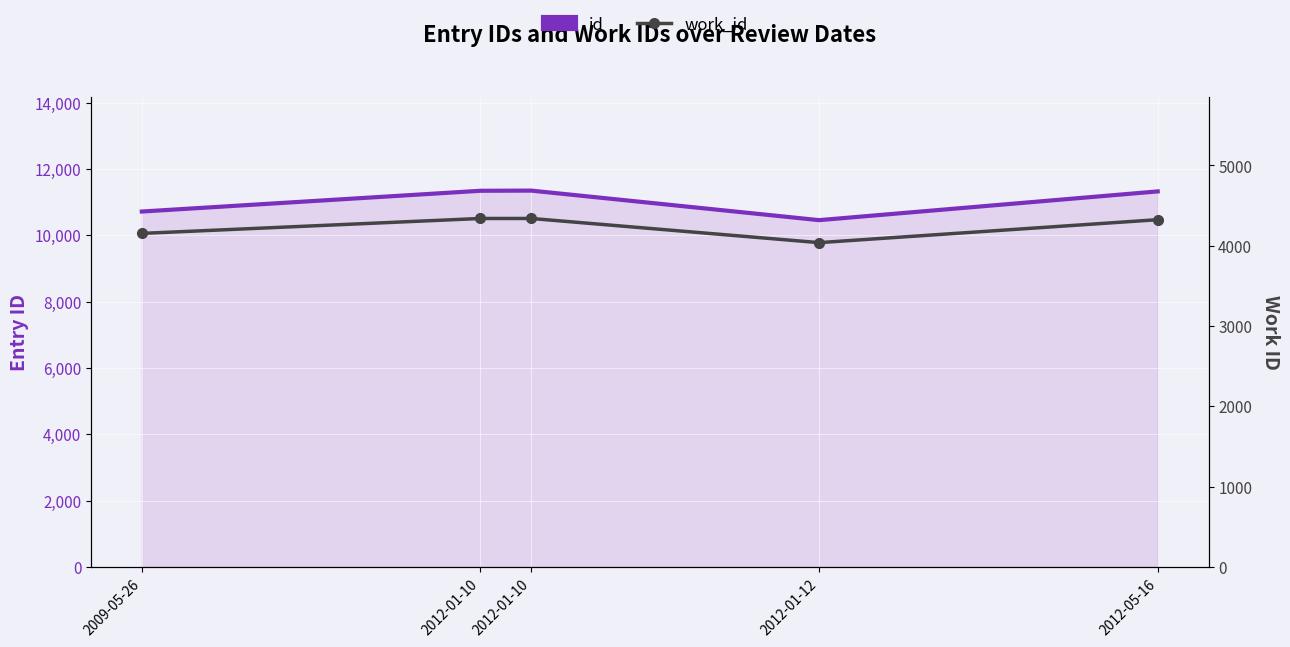

What is the difference between the maximum and minimum values in the work_id series?

301